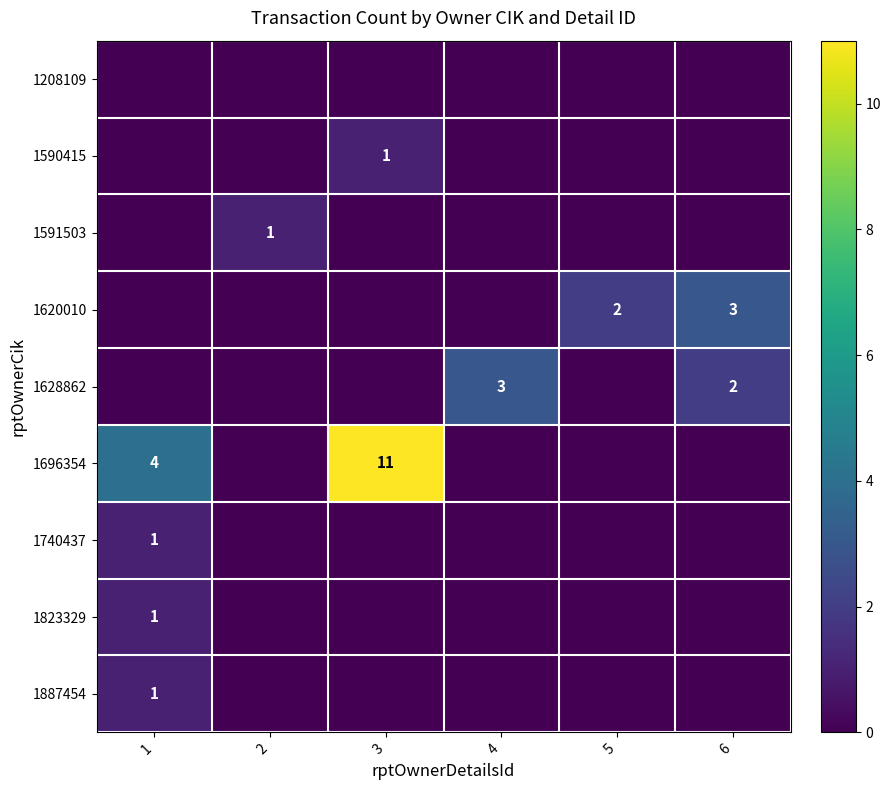

True or false: 1628862 has a value of 1 at 4.

False